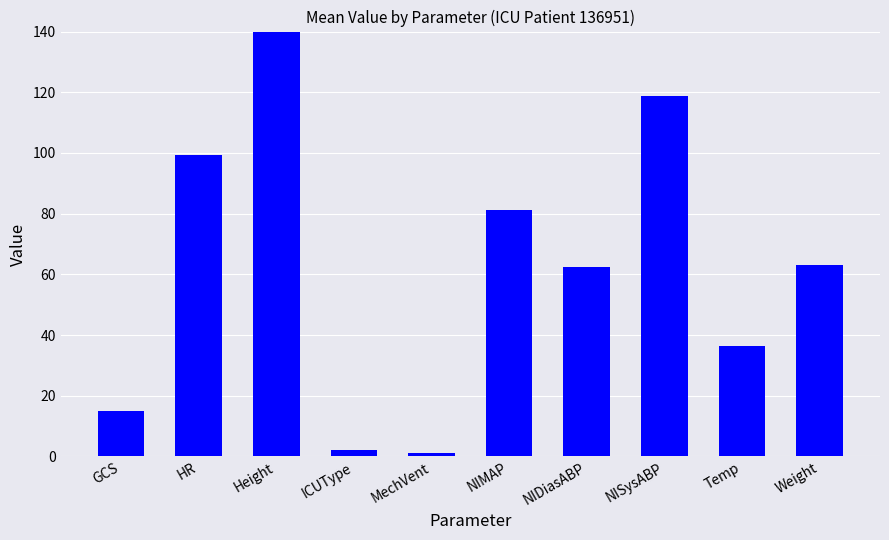

Are the bars horizontal?

No